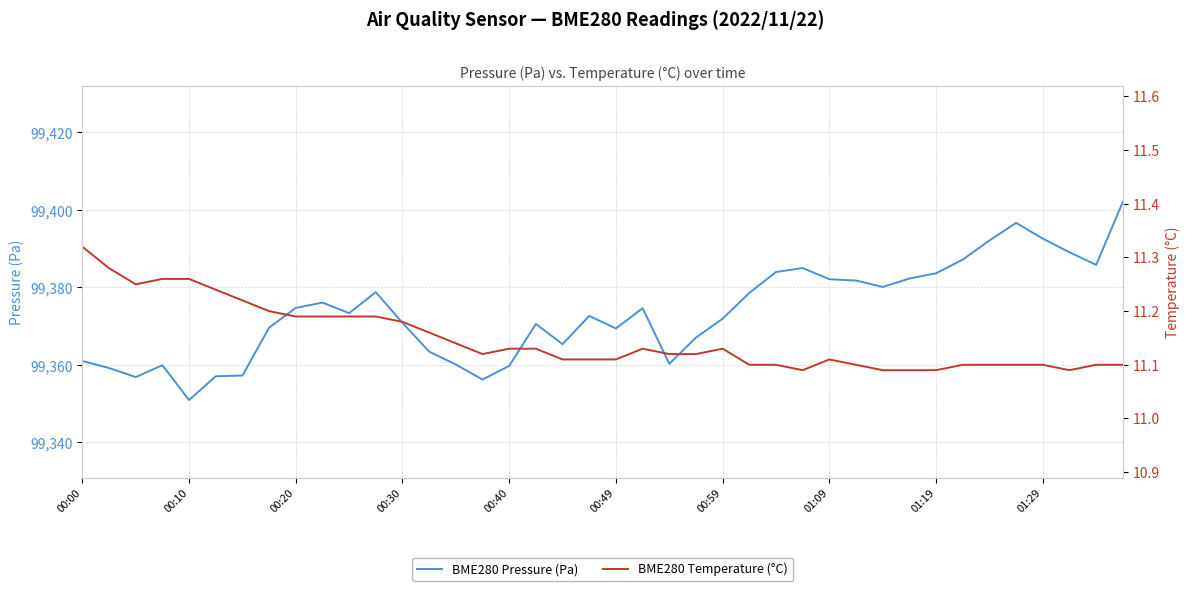

True or false: BME280 Temperature (°C) and BME280 Pressure (Pa) intersect in this chart.

False